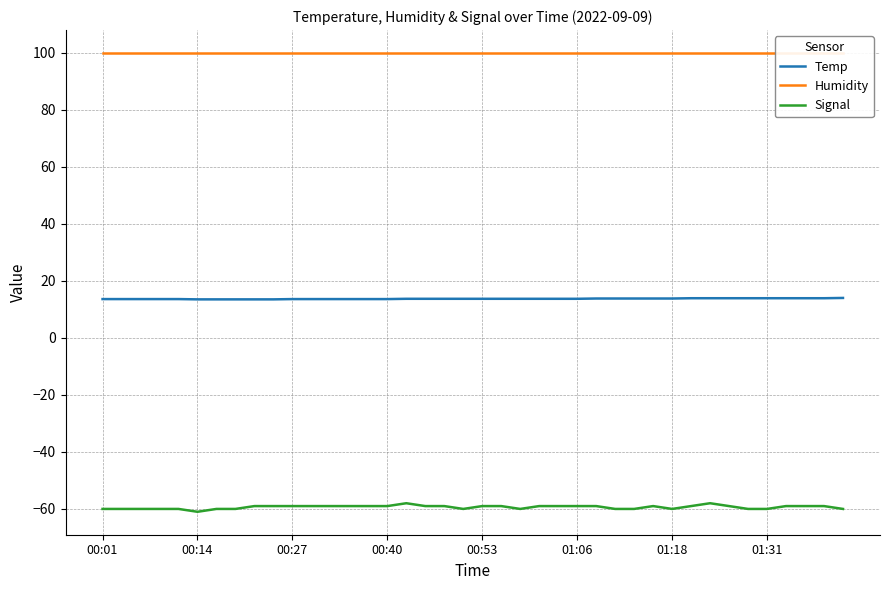

At how many categories does at least one series exceed 72?

40